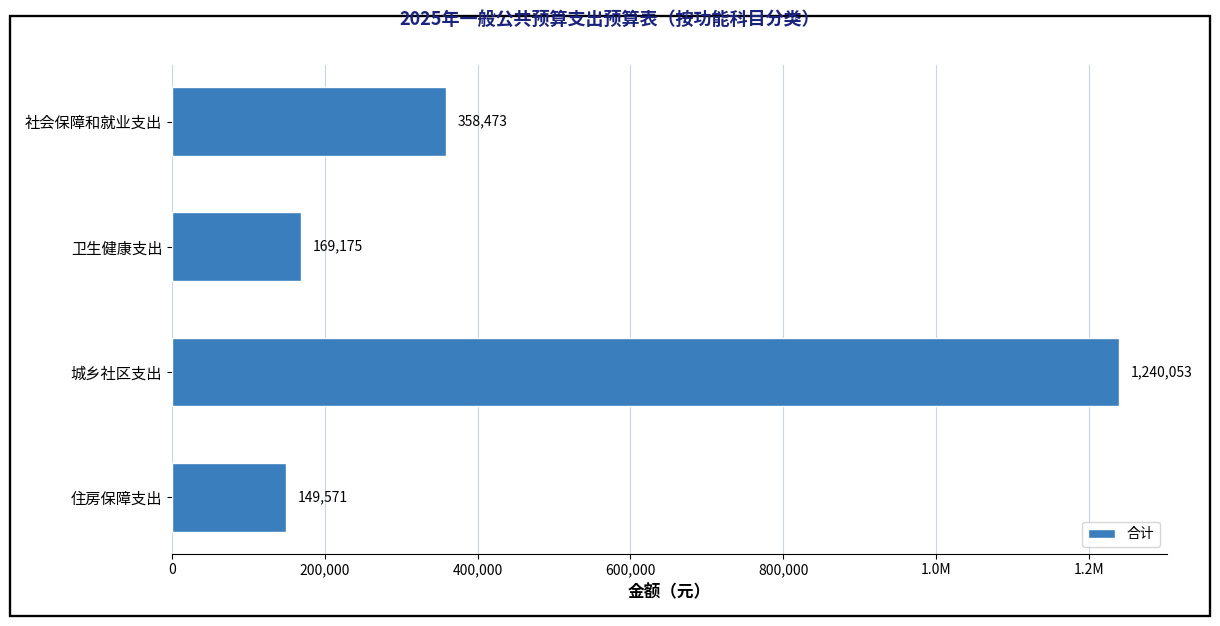

Are the bars horizontal?

Yes